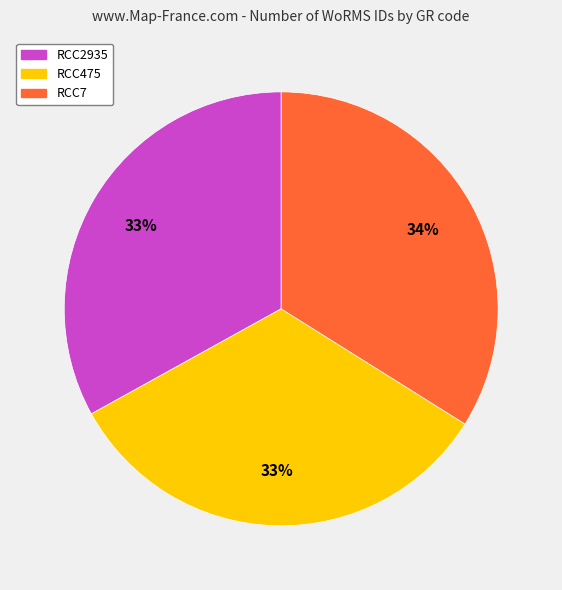

Combined, do RCC2935 and RCC7 account for over 50%?

Yes